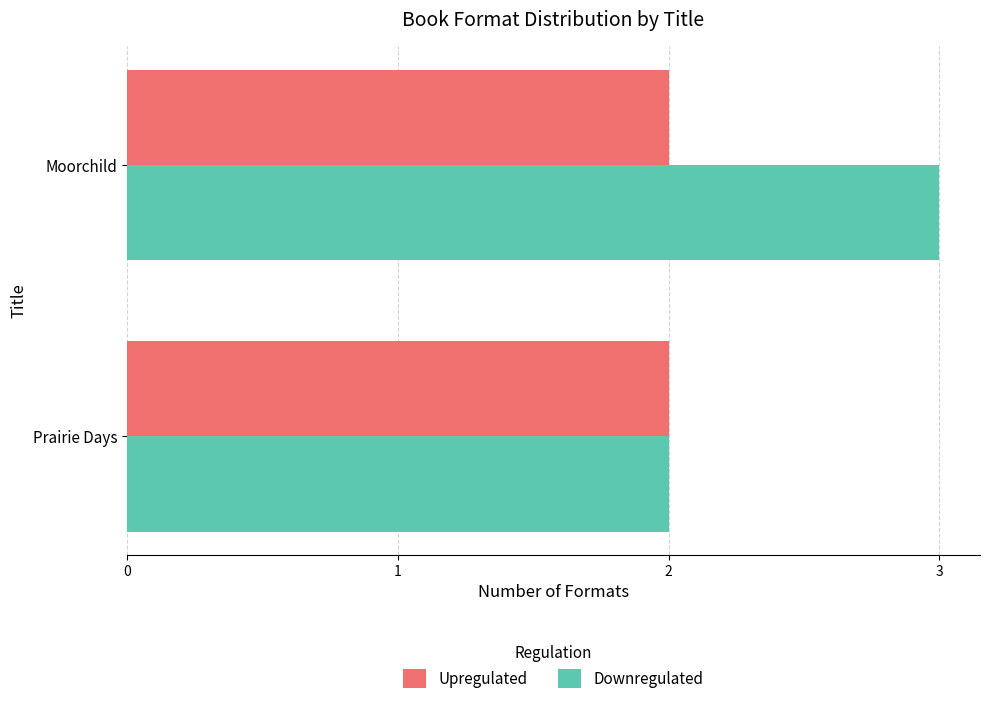

How many categories are shown in the chart?

2